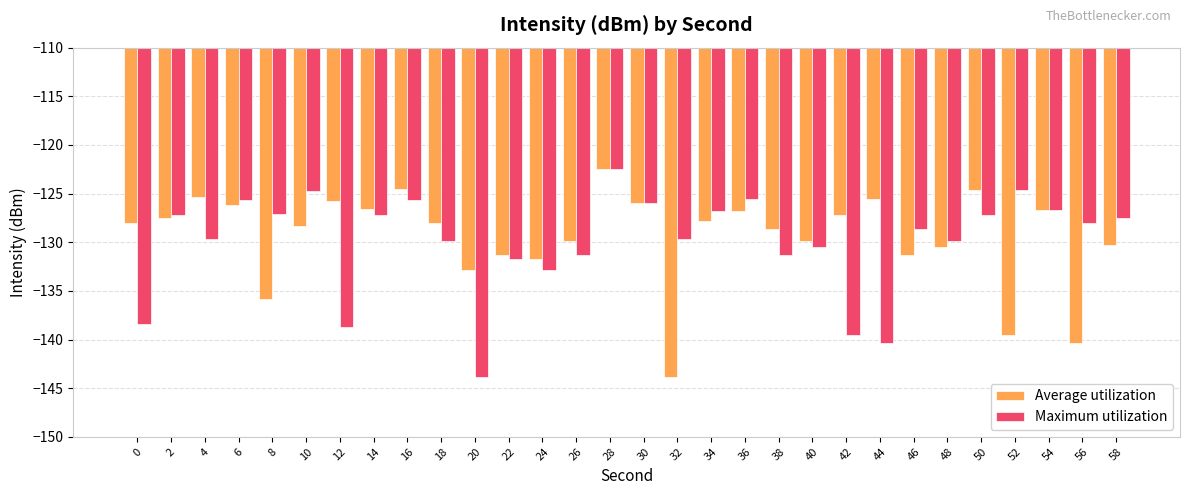

The value of Average utilization at 28 is -122.5. True or false?

True